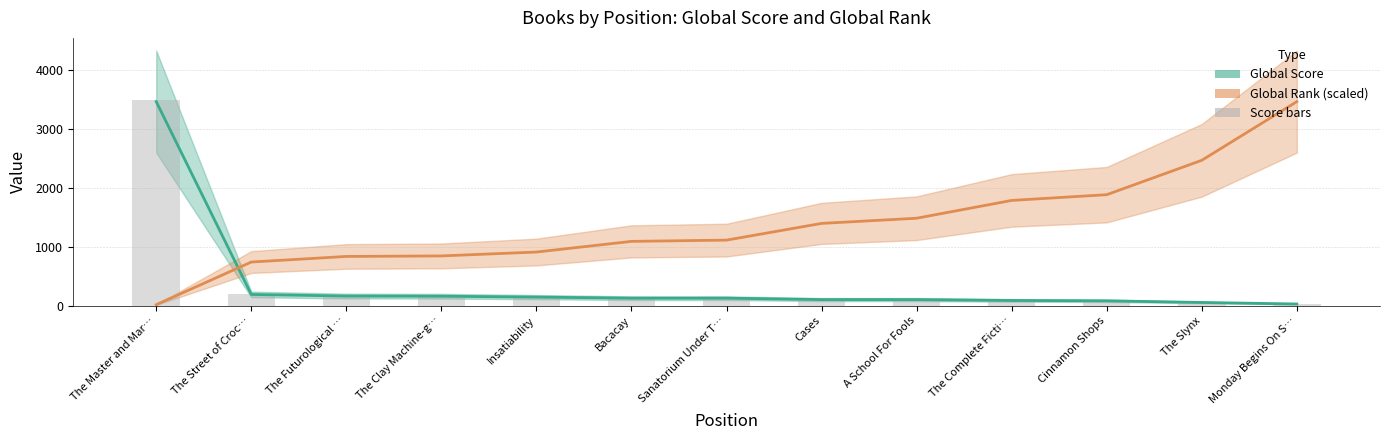

Reading left to right, list all the values displayed in this chart.

Global Score: 3464.0	189.0	162.0	159.0	144.0	126.0	126.0	102.0	102.0	87.0	81.0	53.0	27.0
Global Rank (scaled): 15.1	739.6	834.6	843.5	909.4	1090.5	1111.8	1395.7	1483.7	1785.9	1883.5	2467.4	3464.0